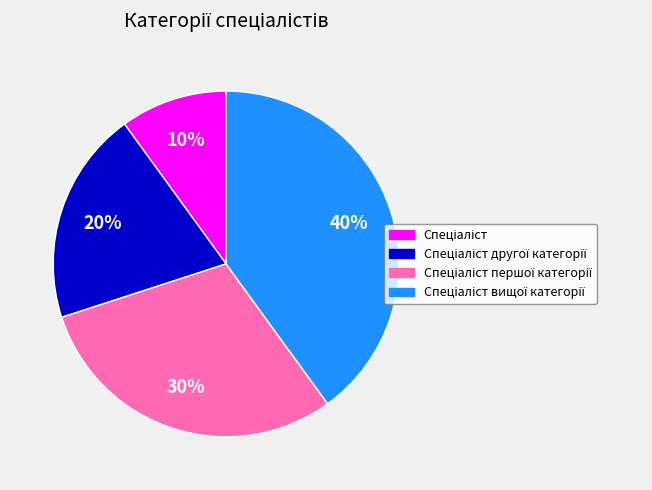

To the nearest percent, what is the average slice percentage?

25%